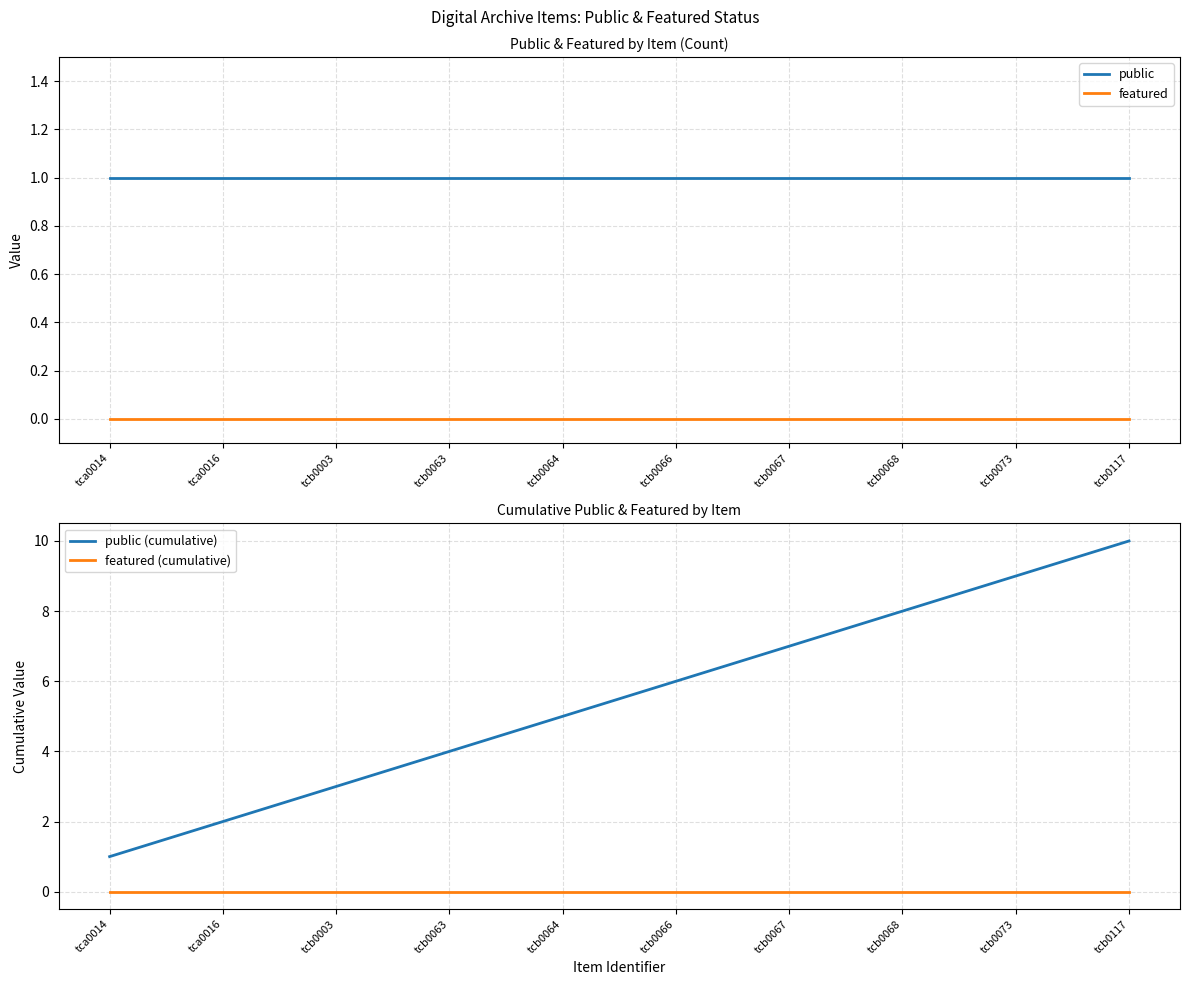

The public (cumulative) series shows 13 at tcb0073. True or false?

False